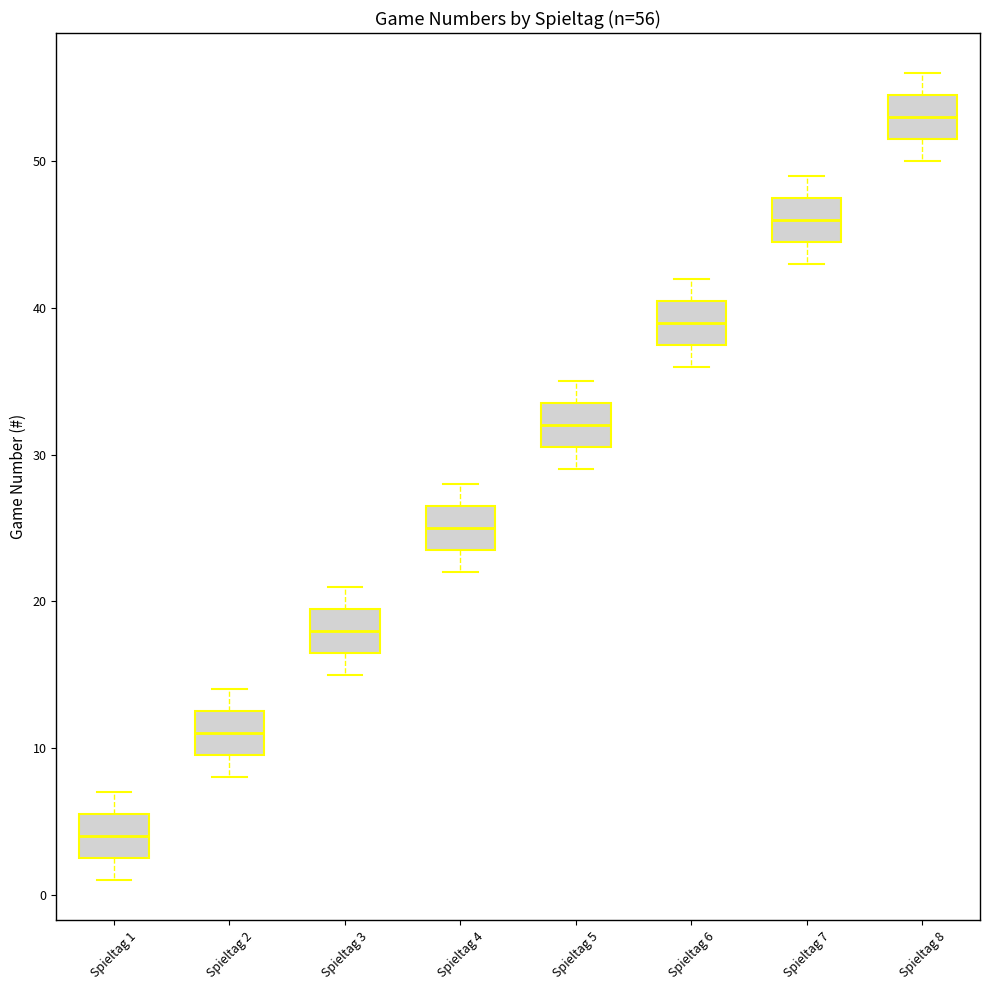

Which box has the highest median line?

Spieltag 8